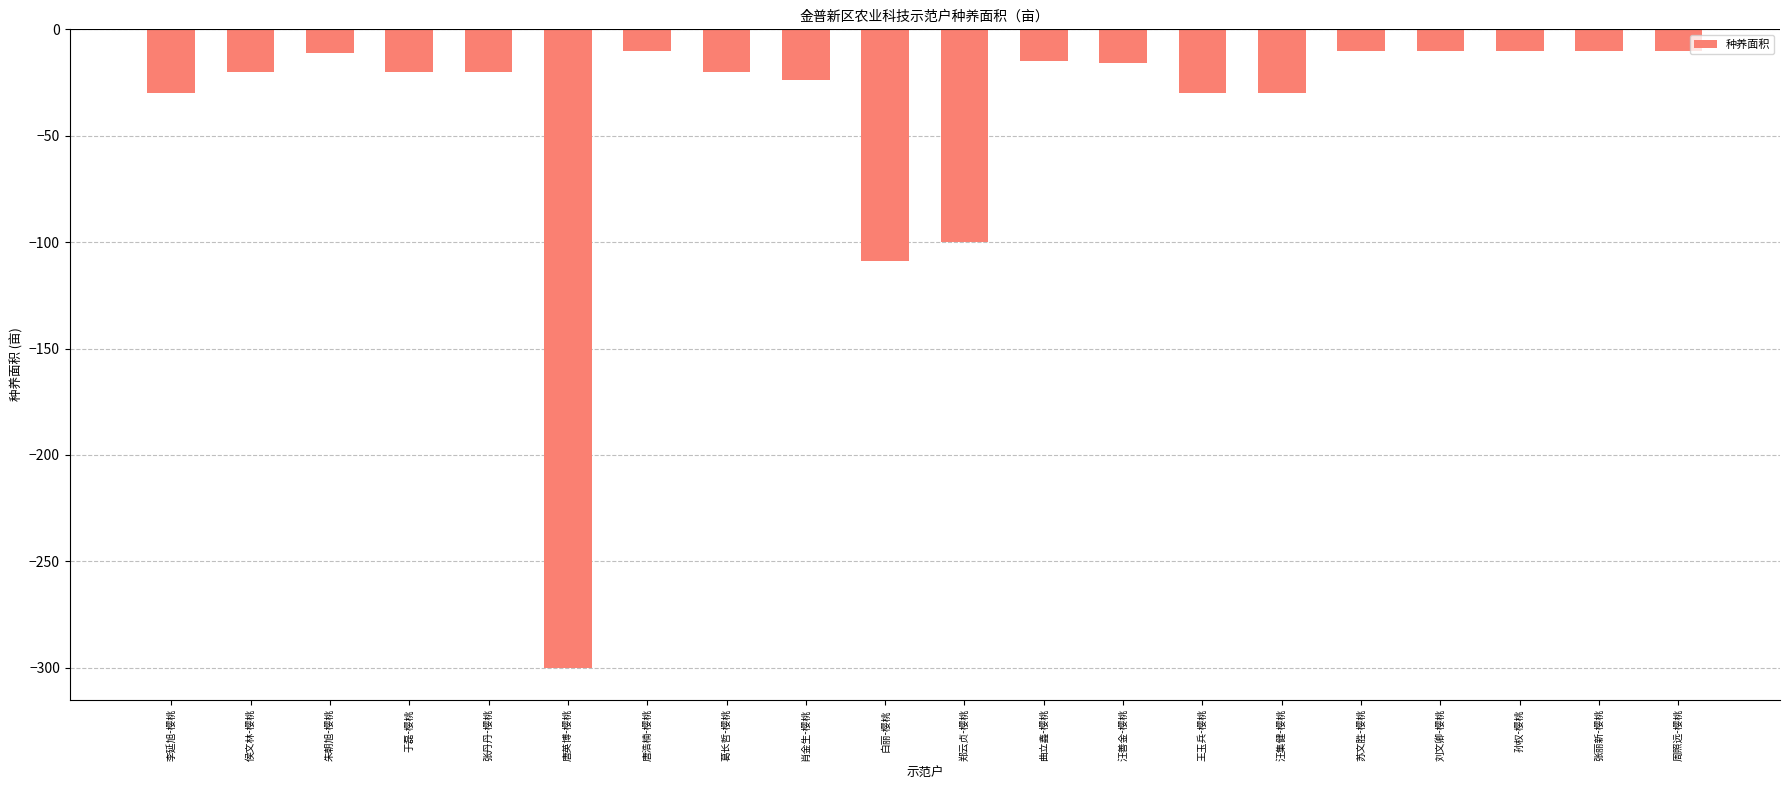

Which has a higher value, 刘文卿-樱桃 or 汪善金-樱桃?

刘文卿-樱桃